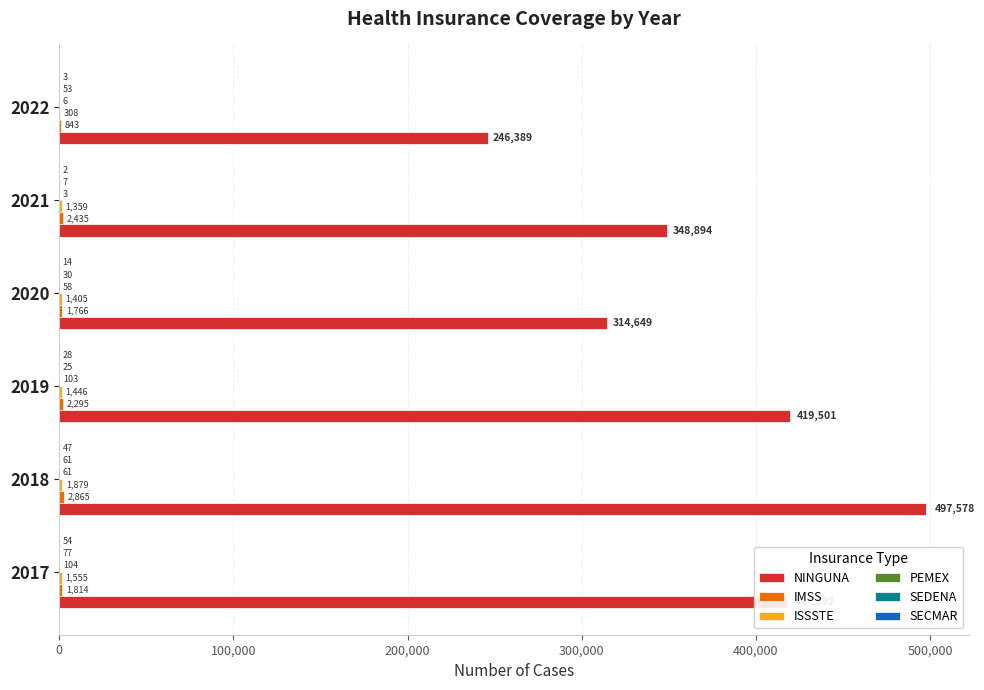

Which series has the largest total across all categories?

NINGUNA